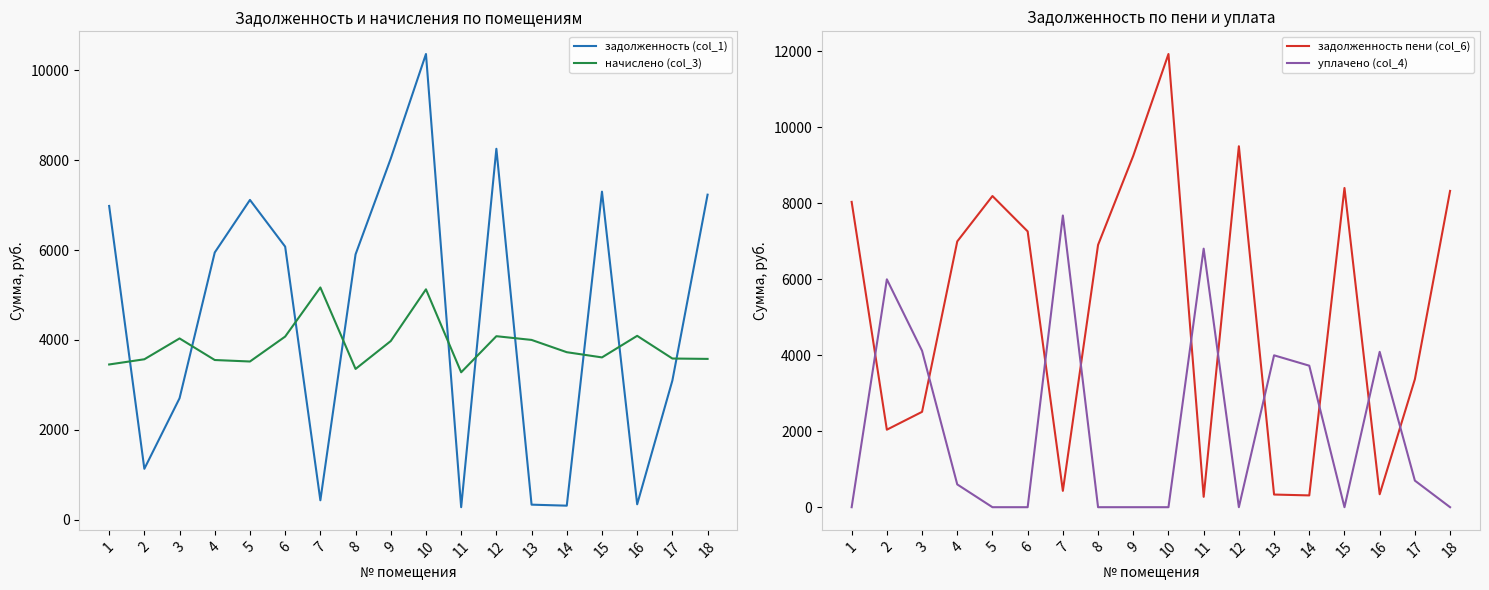

What value does the задолженность пени (col_6) series have at 2?

2040.9